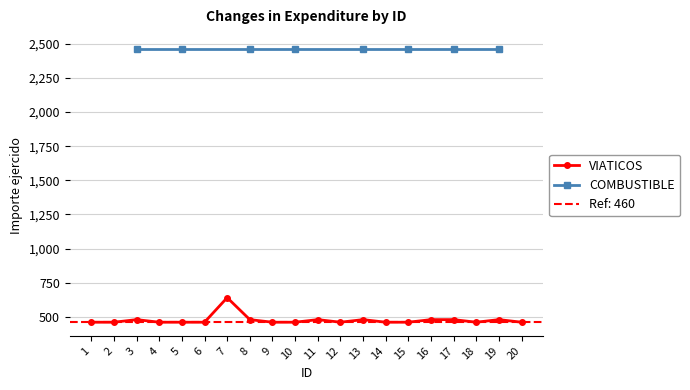

What is the difference between the maximum and minimum values?

180